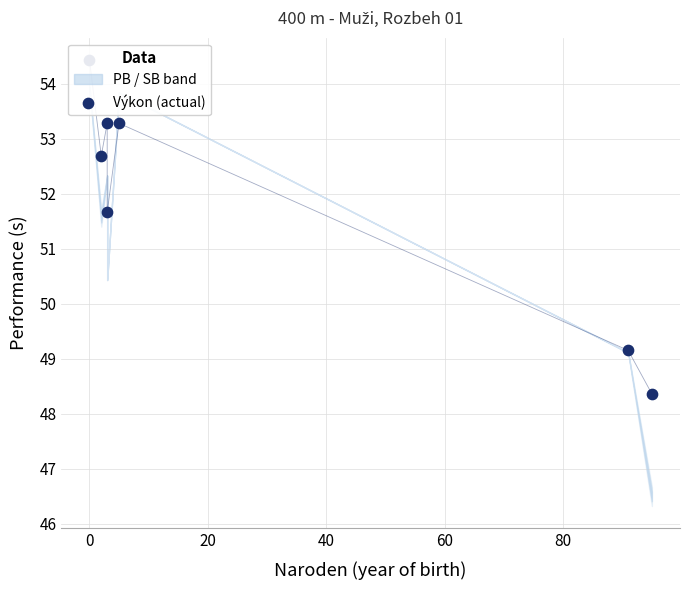

Which has a higher value, −20 or 60?

−20